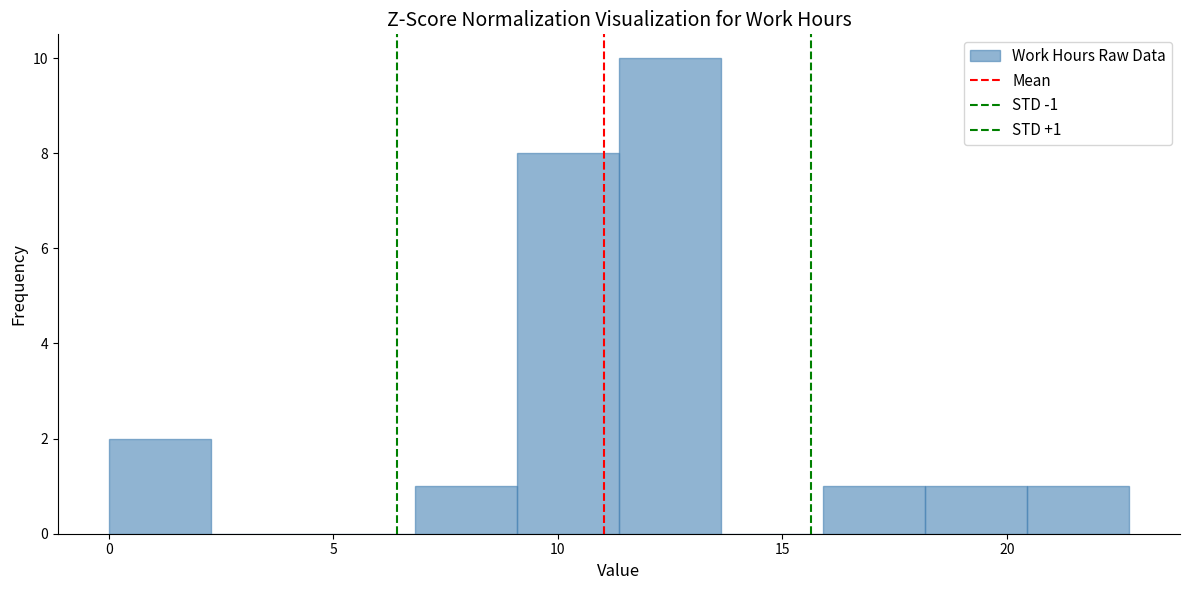

Over which range of the x-axis is the bar tallest?

11.5 to 13.5